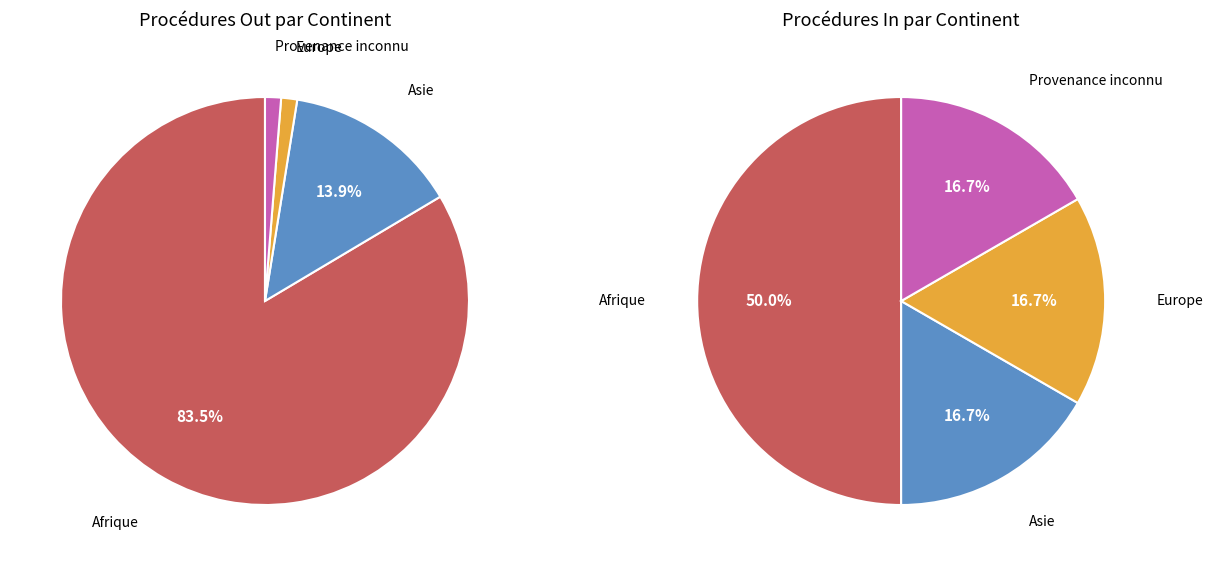

To the nearest percent, what is the combined percentage of Afrique and Asie?

67%